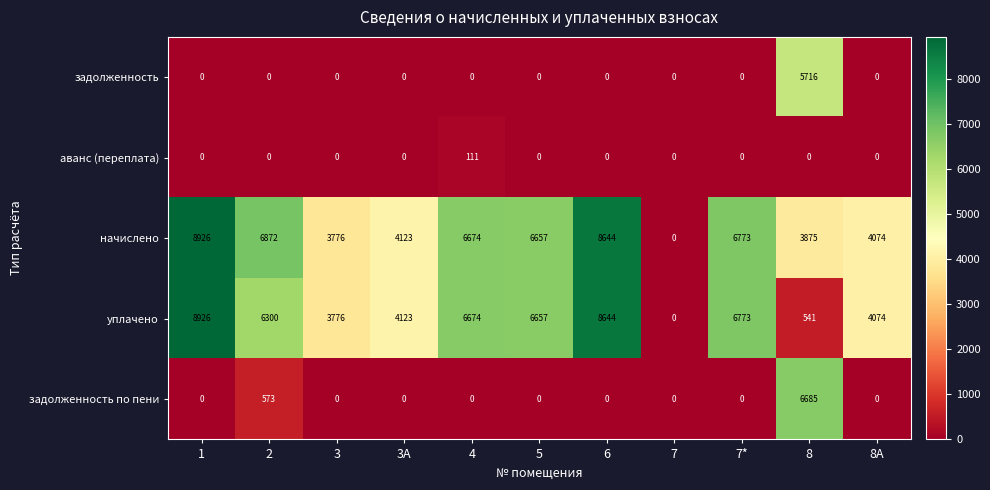

True or false: задолженность по пени has a value of 4618 at 6.

False